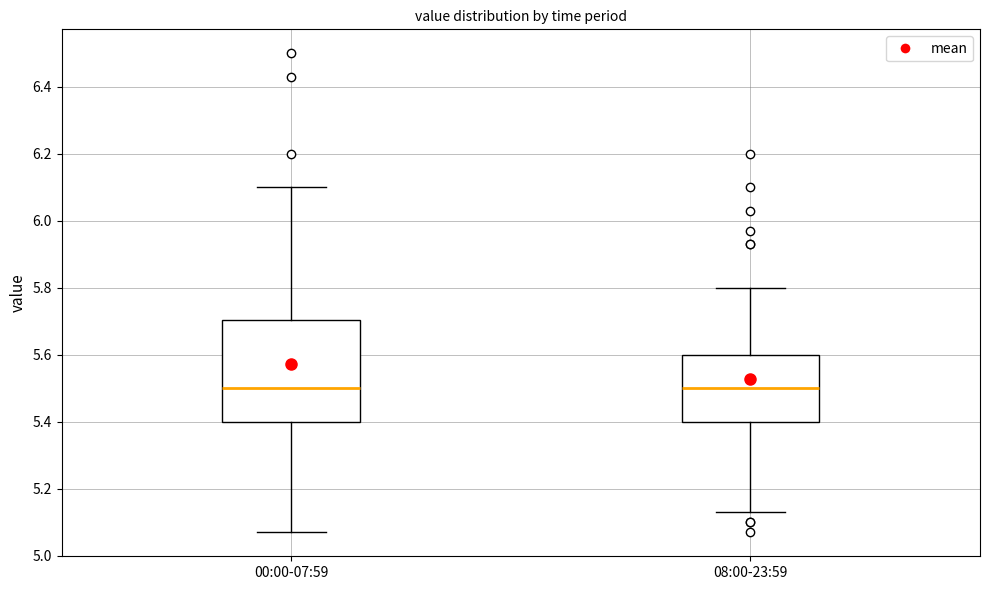

Comparing the boxes themselves (not the whiskers), which one is the tallest?

00:00-07:59